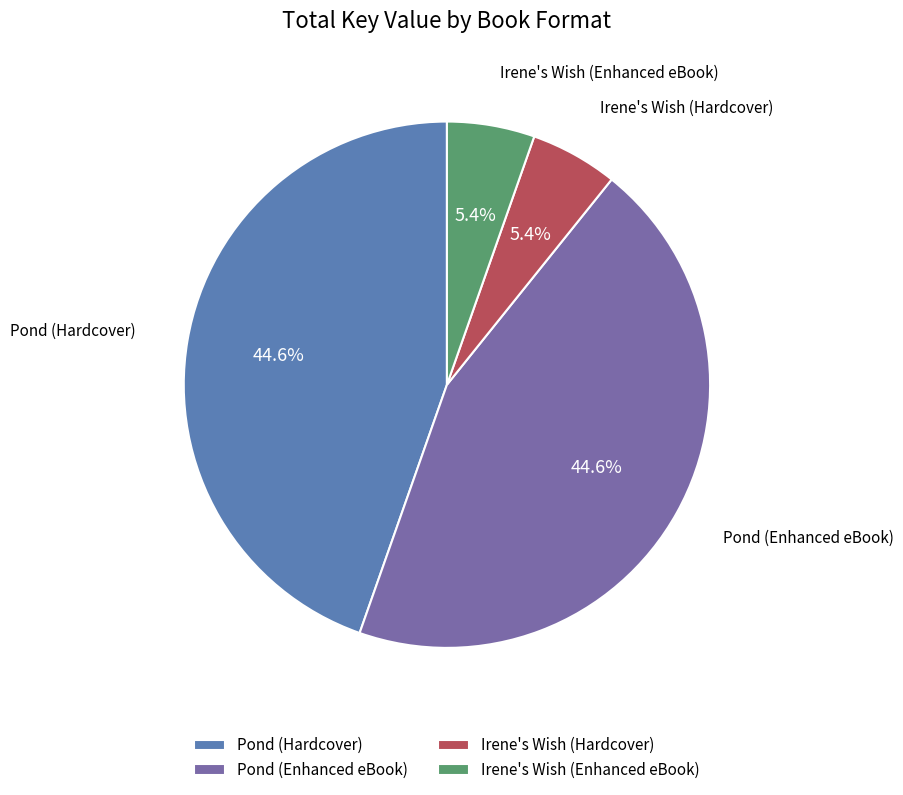

To the nearest percent, what is the difference between the largest and smallest slice percentages?

39%